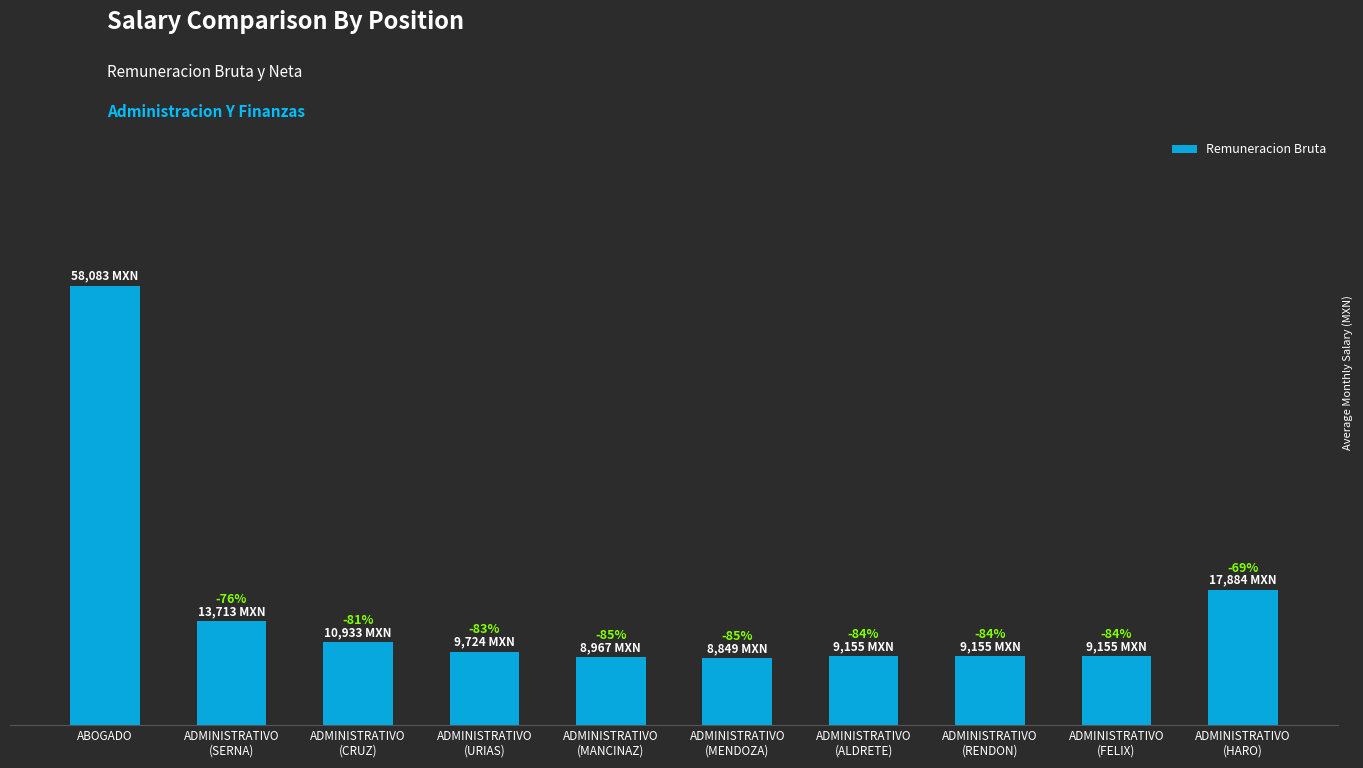

Count the number of data series in this chart.

1